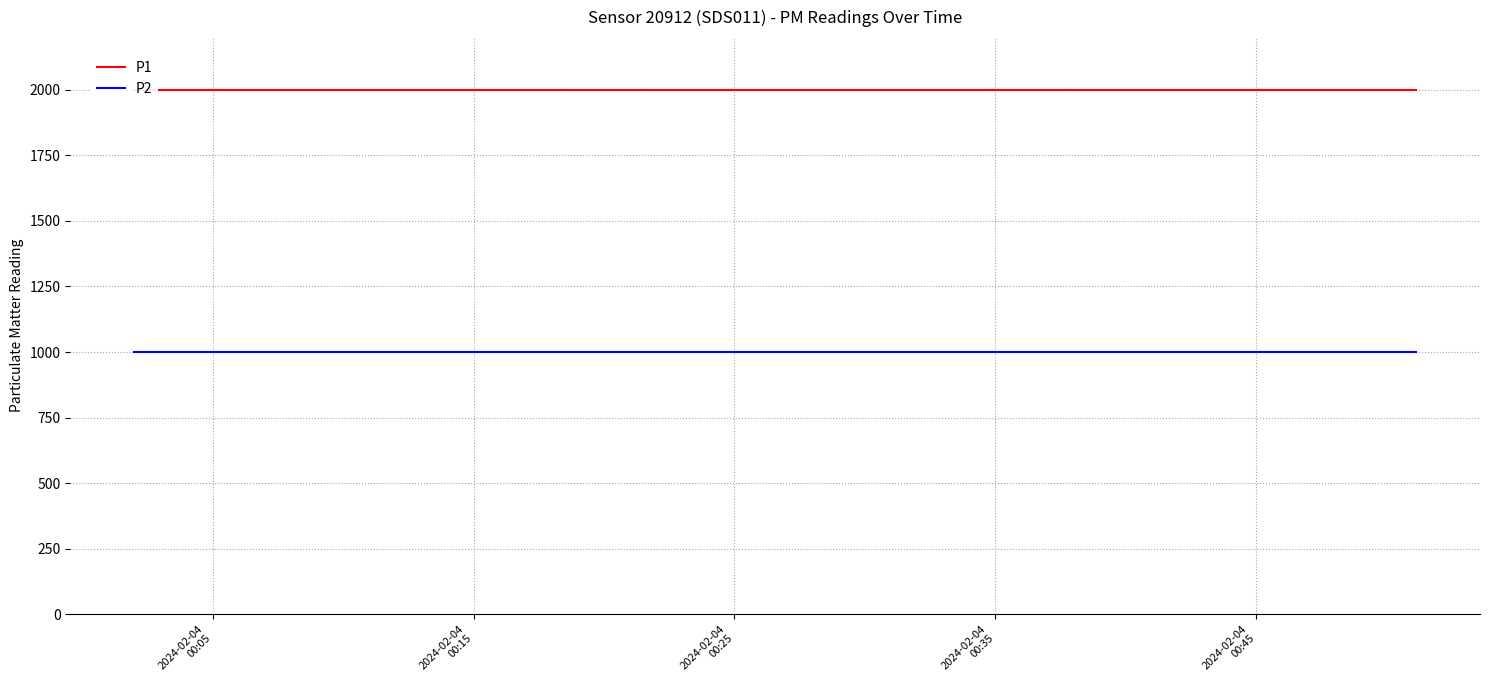

Which category has the highest value across all series?

2024-02-04
00:05